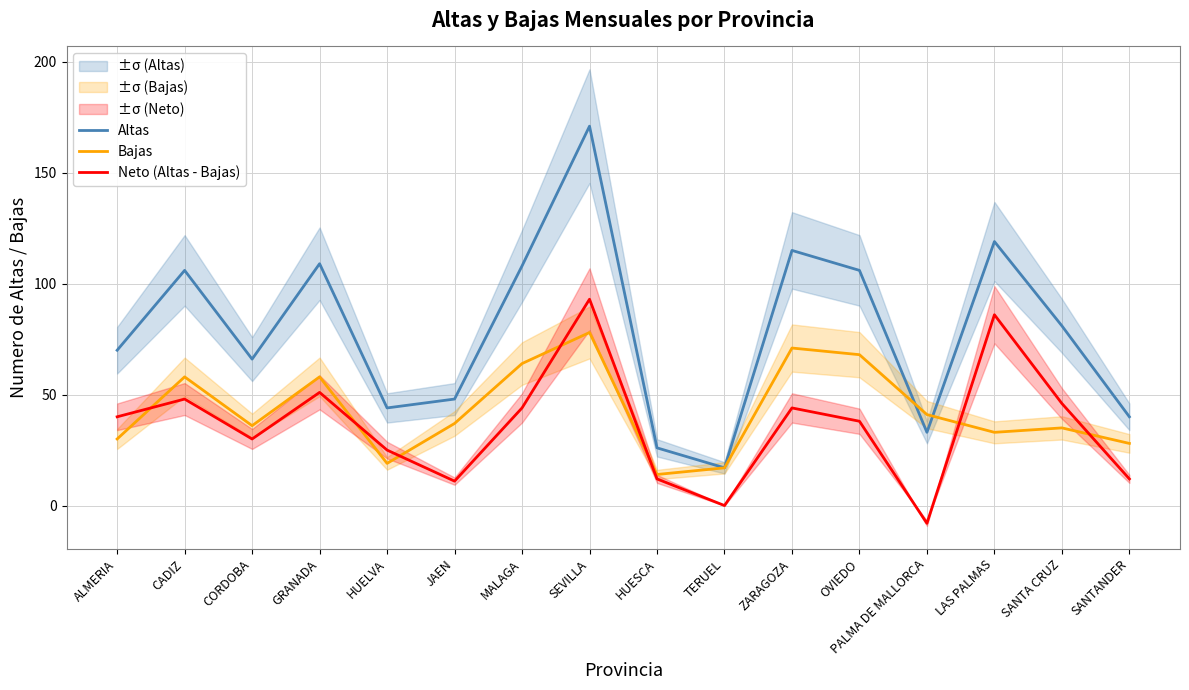

How many times do Altas and Bajas cross each other?

2